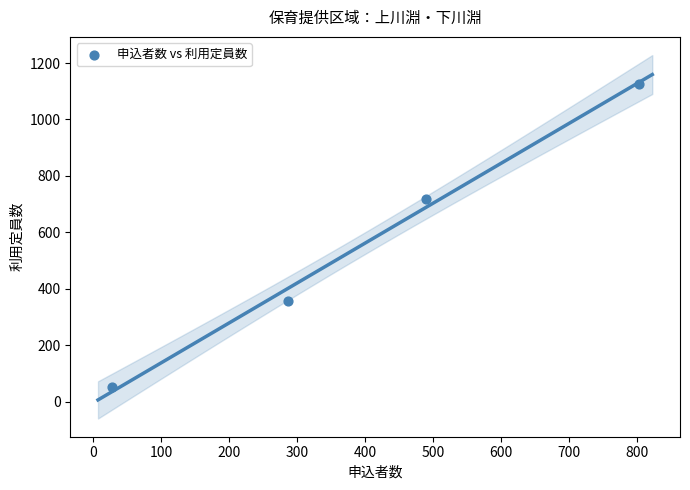

What is the range of X values (max minus min)?

776